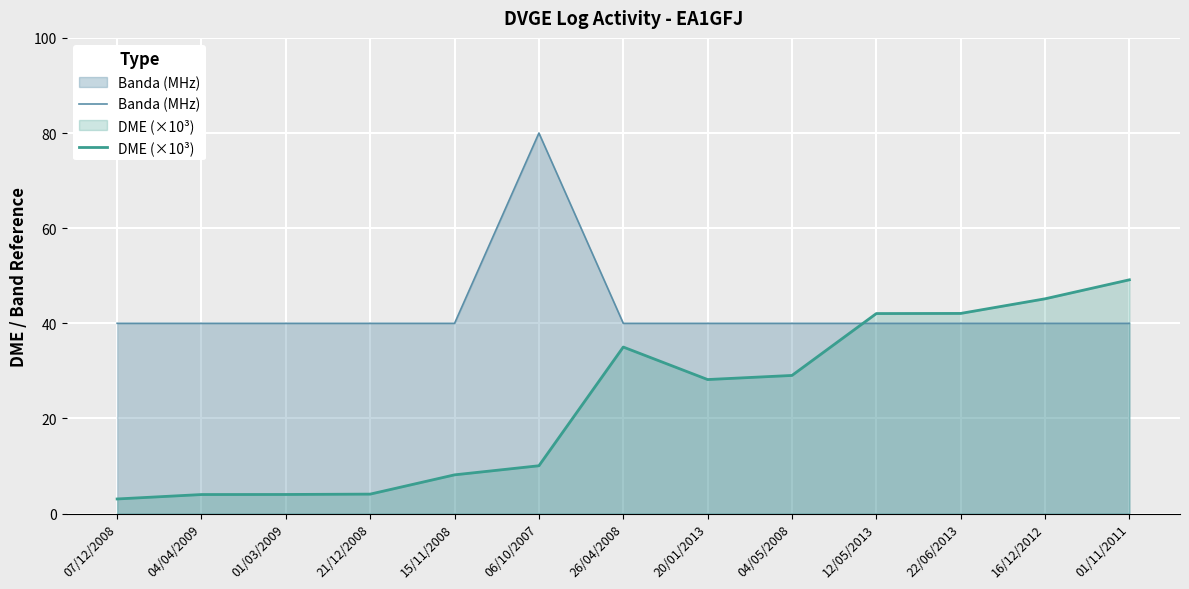

Where do DME (×10³) and Banda (MHz) first cross each other?

04/05/2008 and 12/05/2013